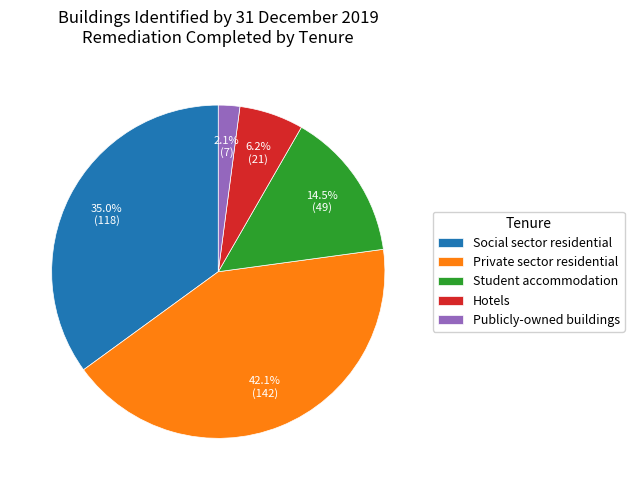

What percentage is NOT represented by Publicly-owned buildings?

97.9%